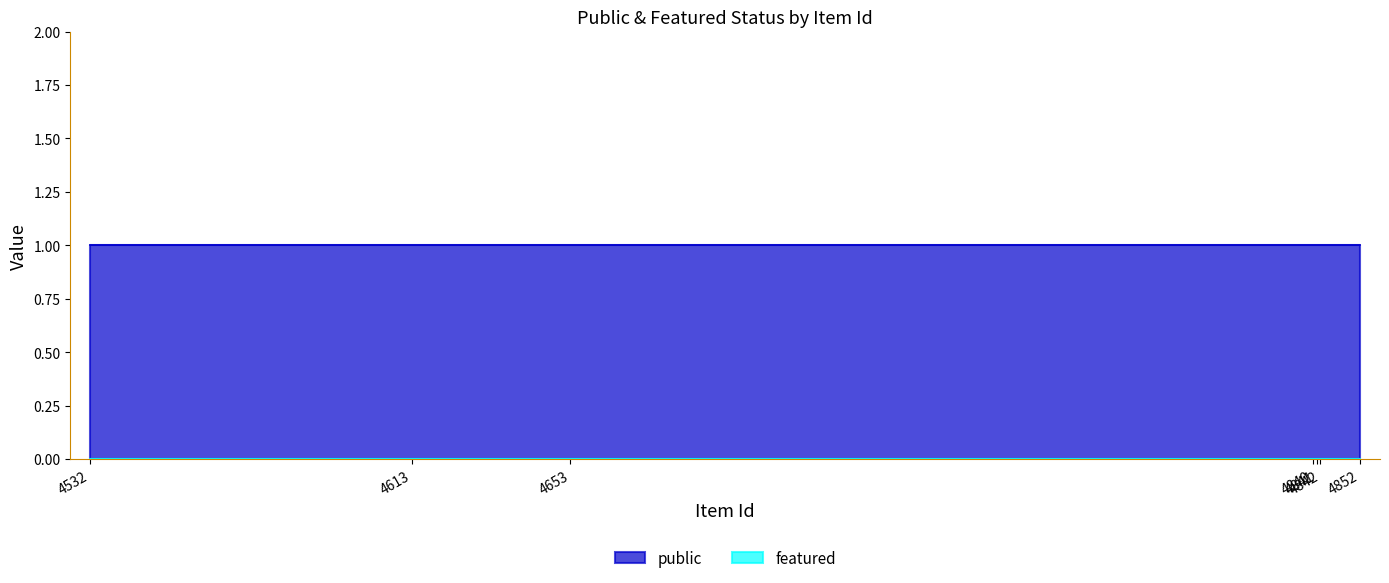

Rank the categories by featured value from highest to lowest.

4852, 4842, 4841, 4840, 4653, 4613, 4532